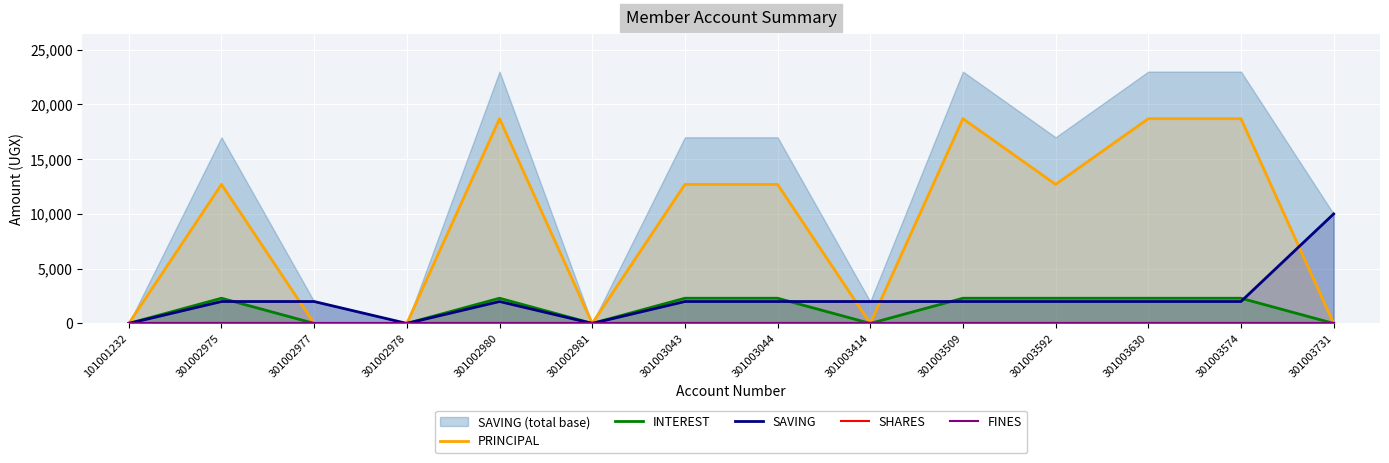

Which series has the largest total across all categories?

PRINCIPAL